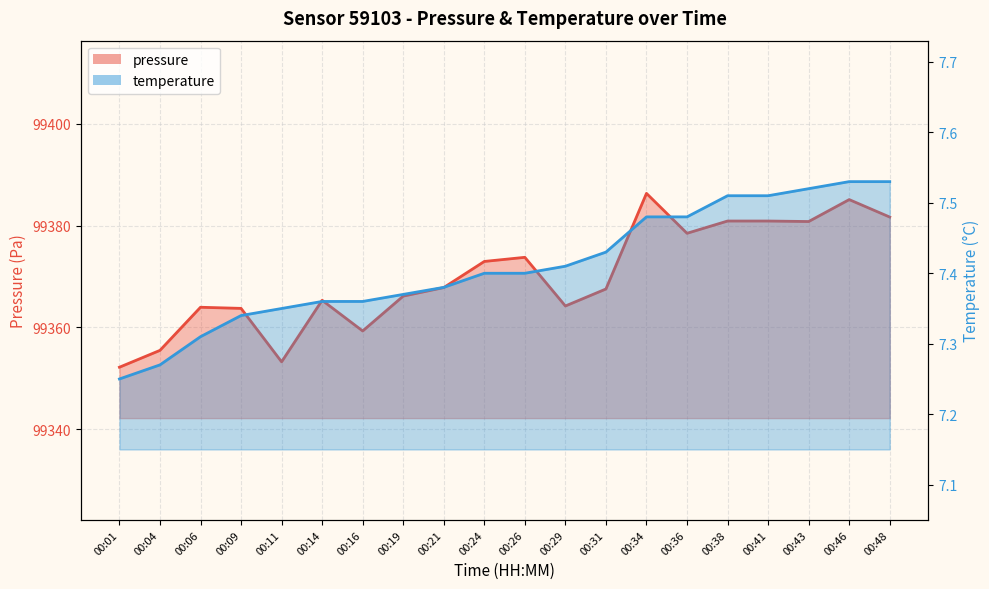

Where is pressure nearest to the value 99369?

00:21